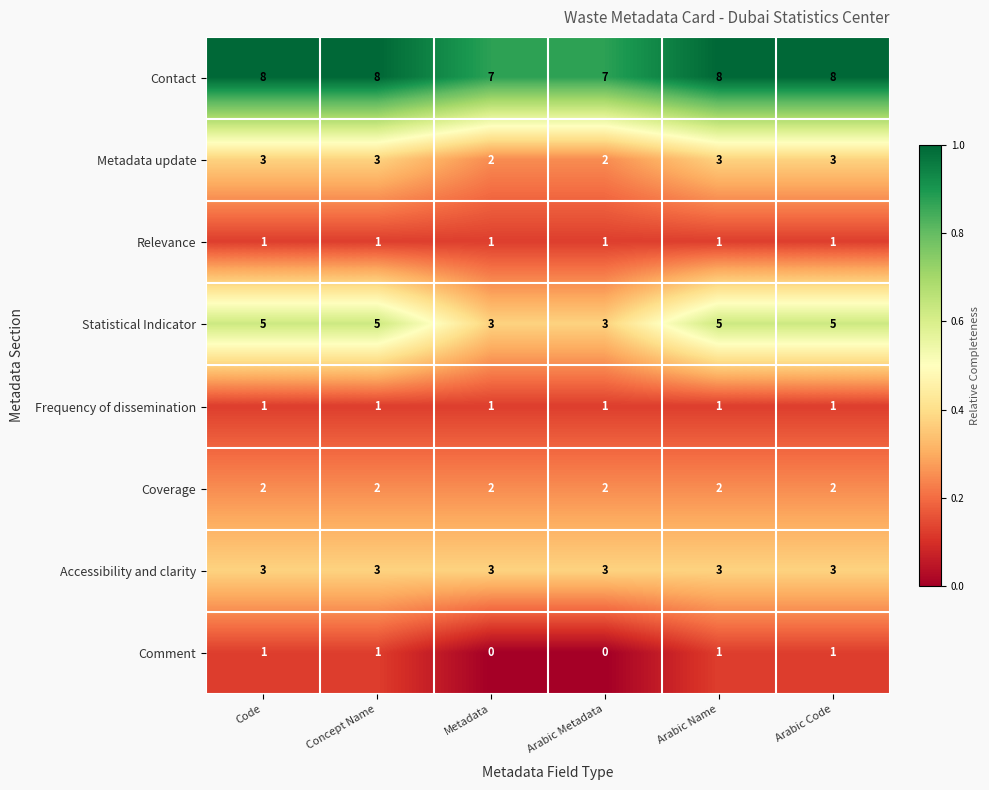

What value does the Statistical Indicator series have at Metadata?

3